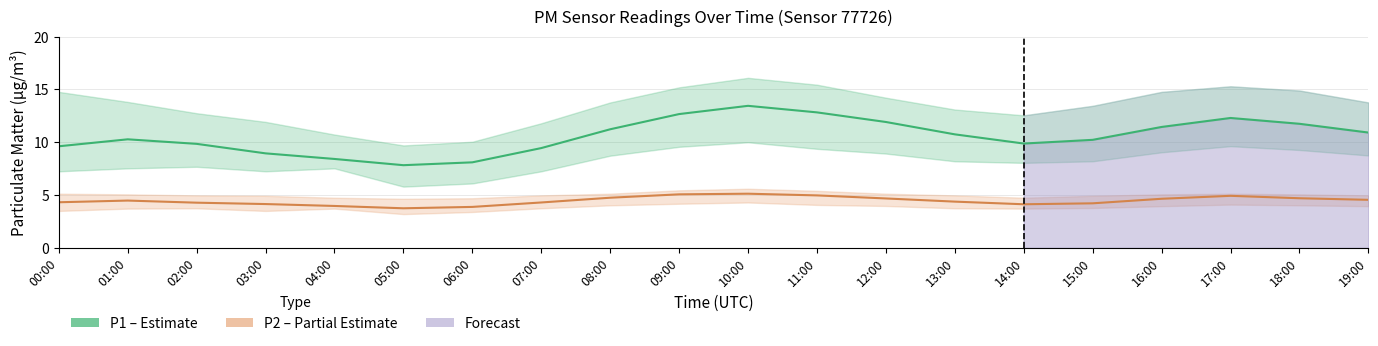

What is the average value of the P1 (PM10) series?

10.6